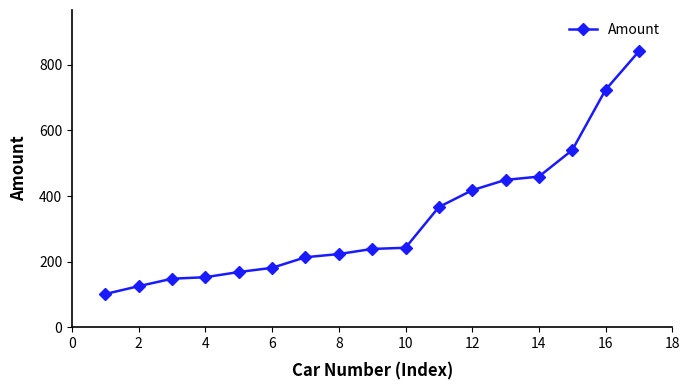

What is the smallest value displayed?

101.1